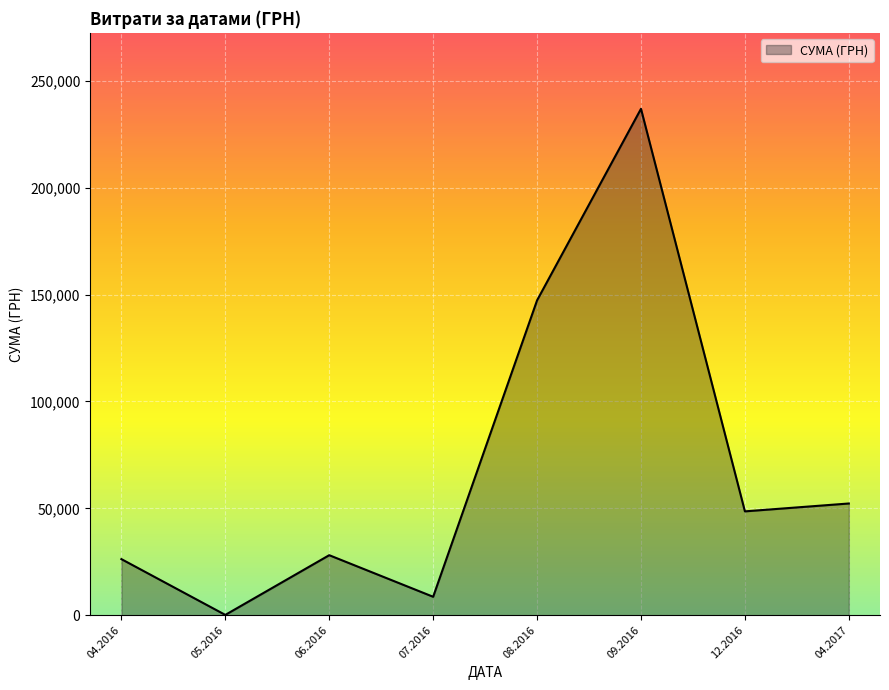

Which category has the highest value across all series?

09.2016